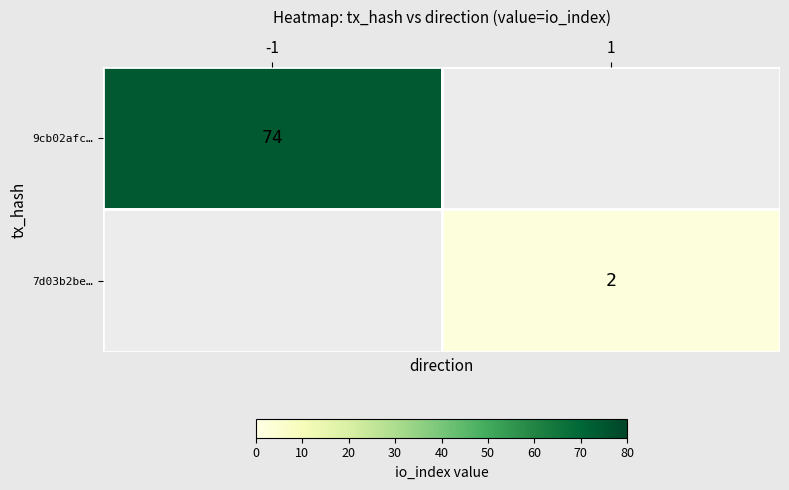

Is it true that 9cb02afc… equals 130 at -1?

False